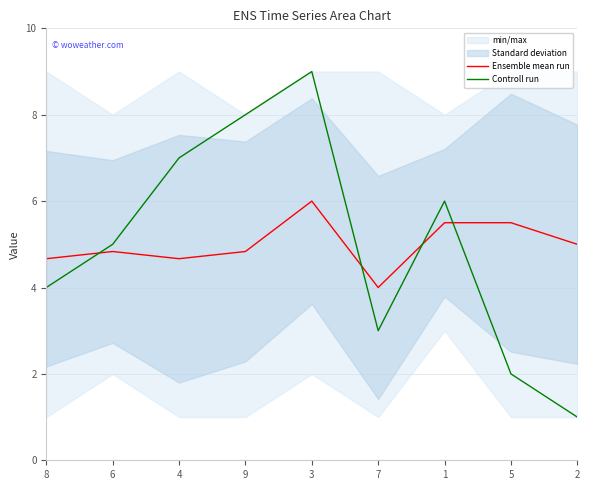

What is the spread (max minus min) of values at 7?

1.0